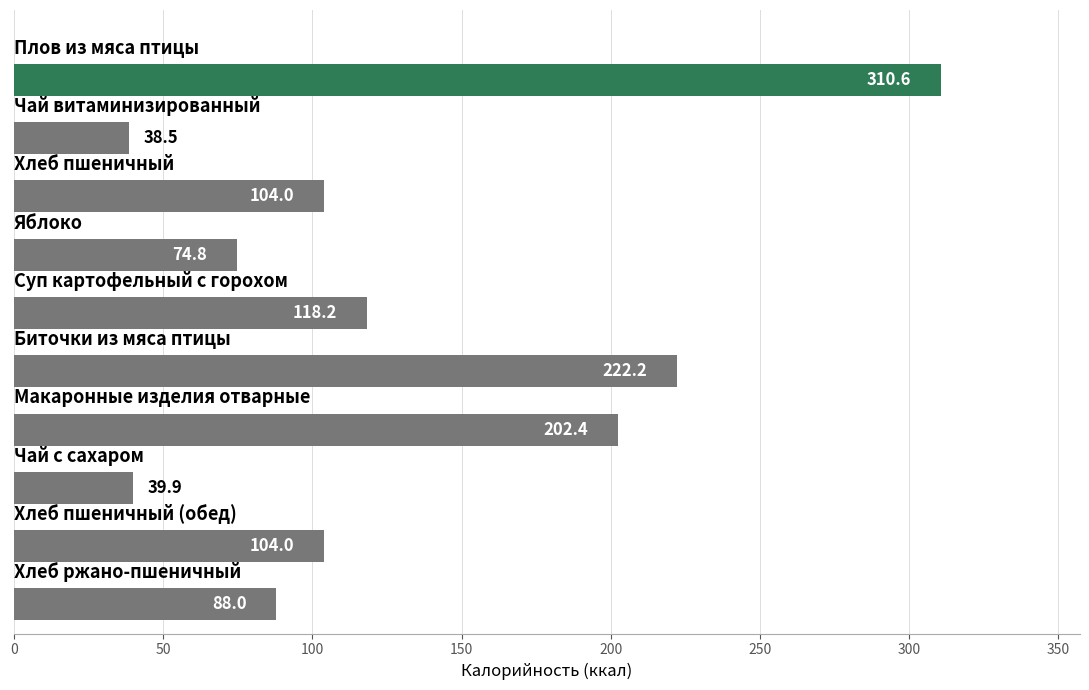

Are the bars horizontal?

Yes